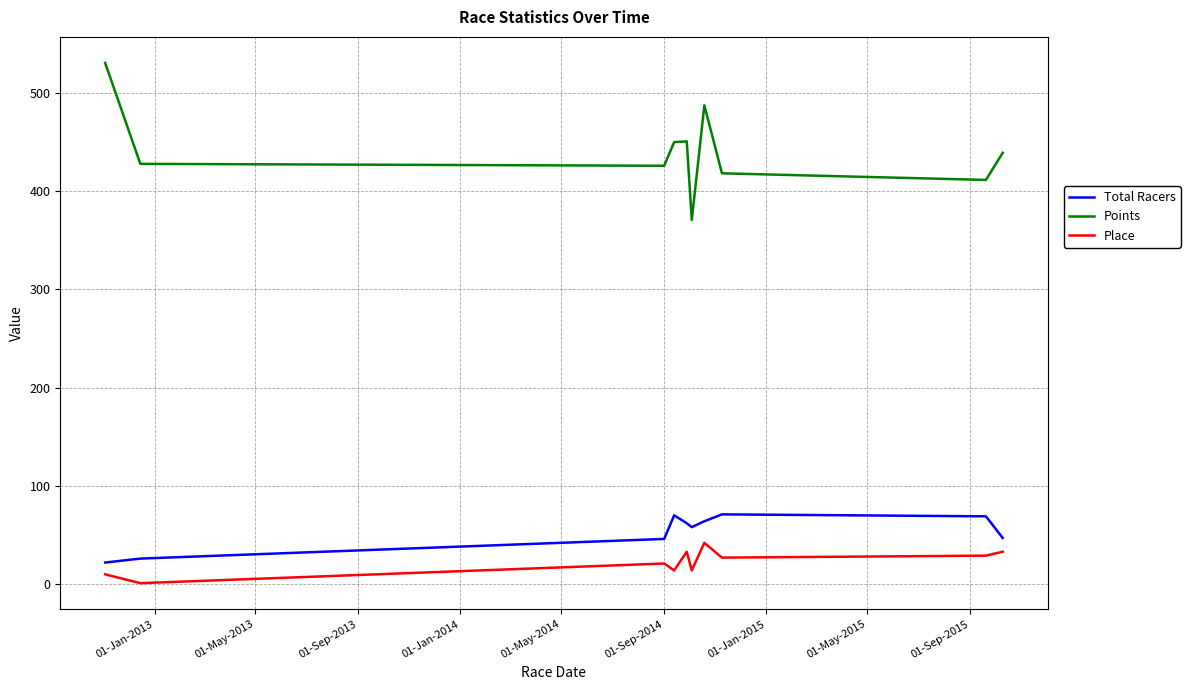

What is the difference between the maximum and minimum values in the Total Racers series?

49.0